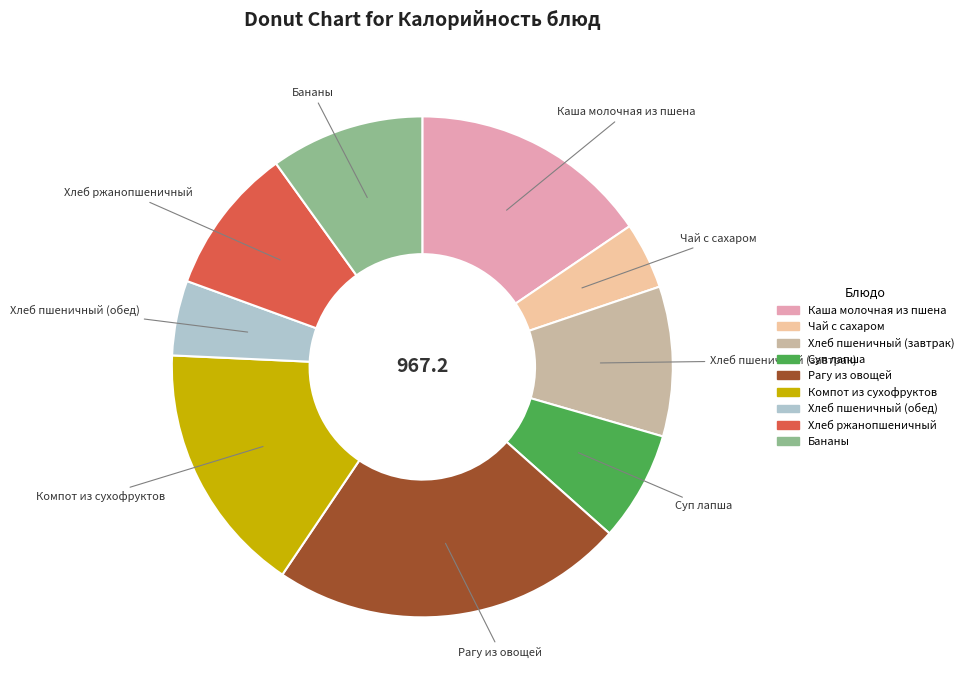

Which category has the smallest portion of the pie?

Чай с сахаром